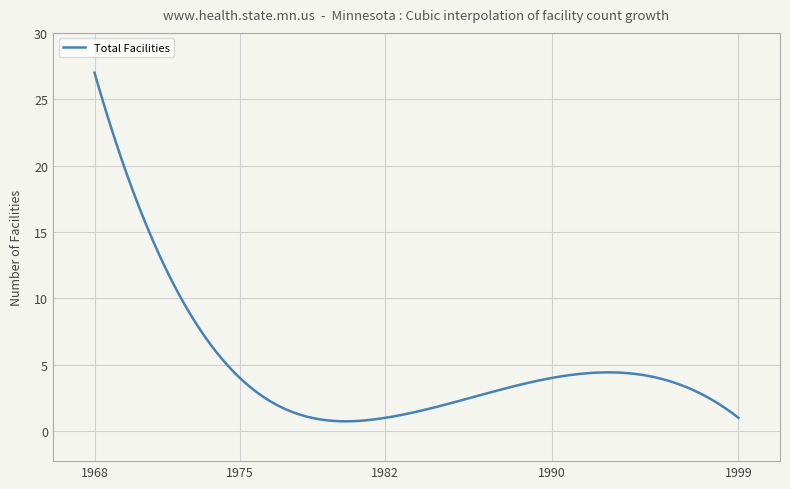

What is the difference between the maximum and minimum values?

26.3